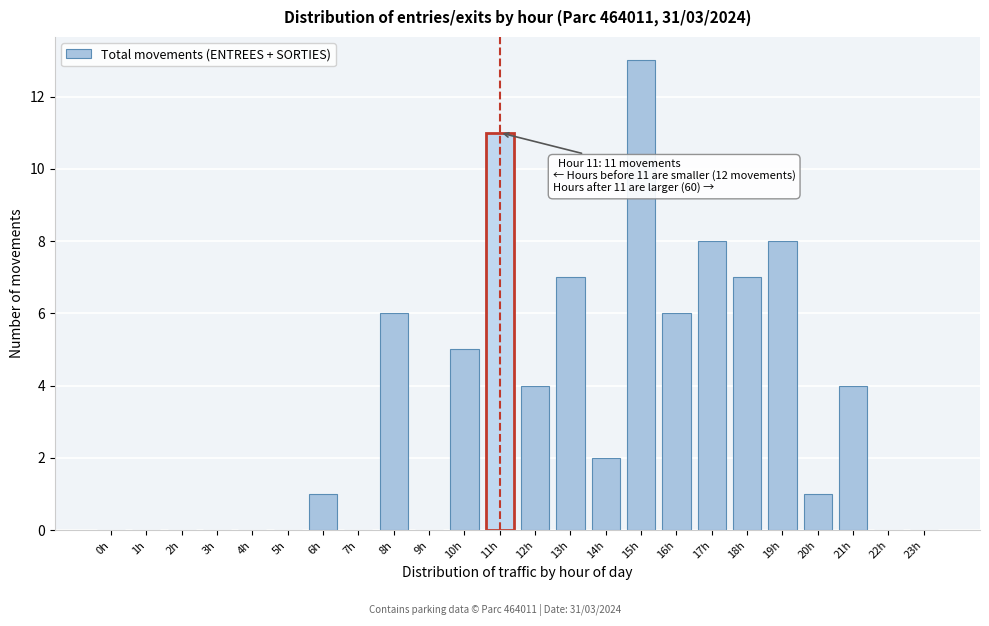

Reading right to left, list all the values displayed in this chart.

23h=0	22h=0	21h=4	20h=1	19h=8	18h=7	17h=8	16h=6	15h=13	14h=2	13h=7	12h=4	11h=11	10h=5	9h=0	8h=6	7h=0	6h=1	5h=0	4h=0	3h=0	2h=0	1h=0	0h=0